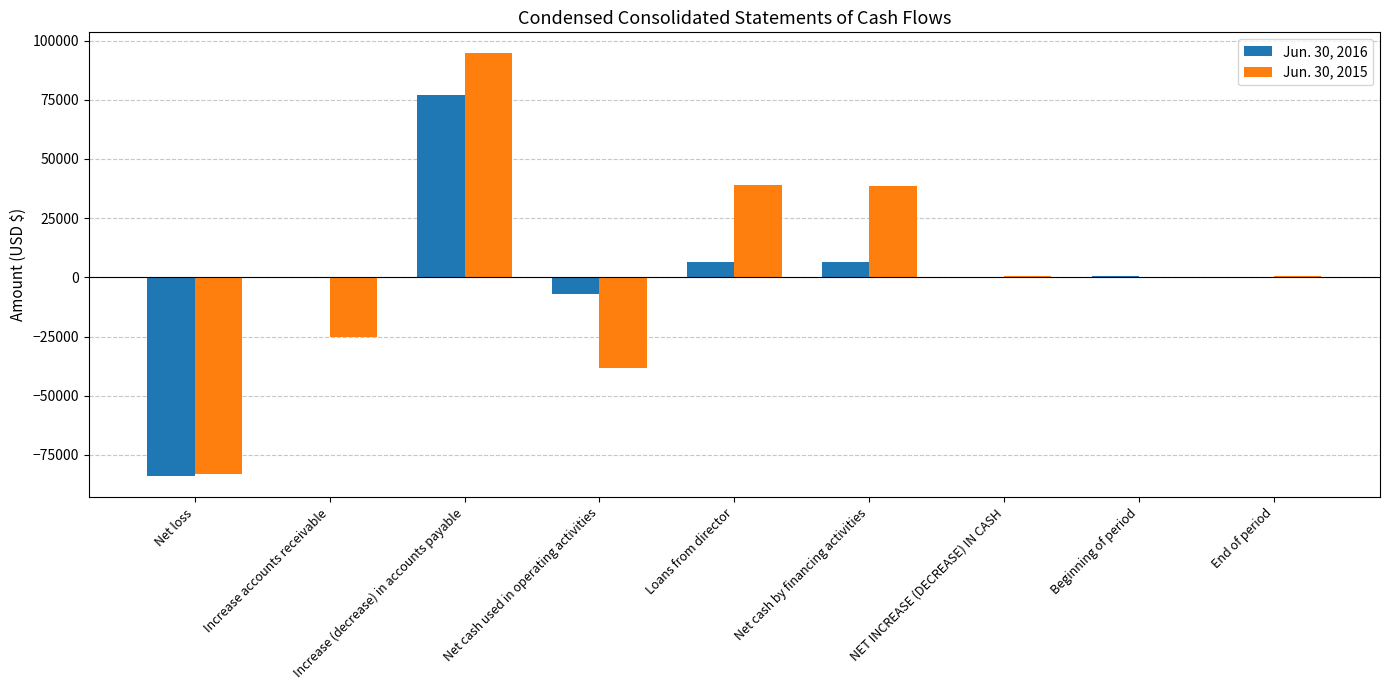

How many groups of bars are there?

9